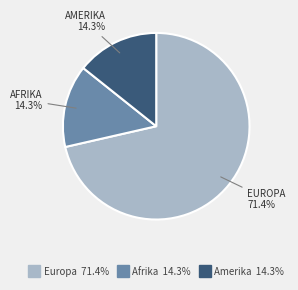

Is there any slice that represents more than half of the pie?

Yes